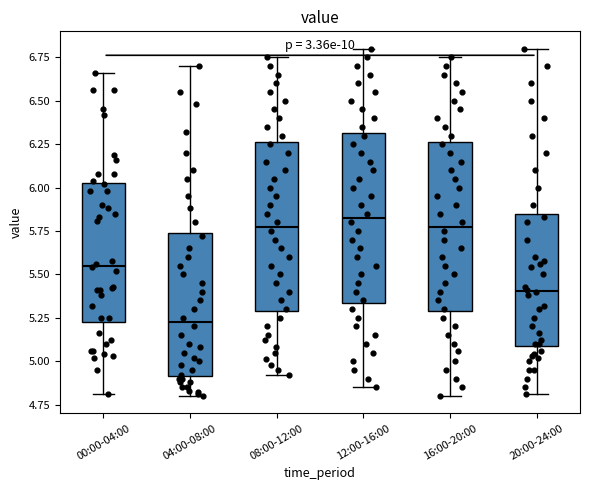

Where does the upper whisker of the box for 16:00-20:00 end on the y-axis? The values are not printed on the chart, so give them approximately, as read against the axis.

6.75